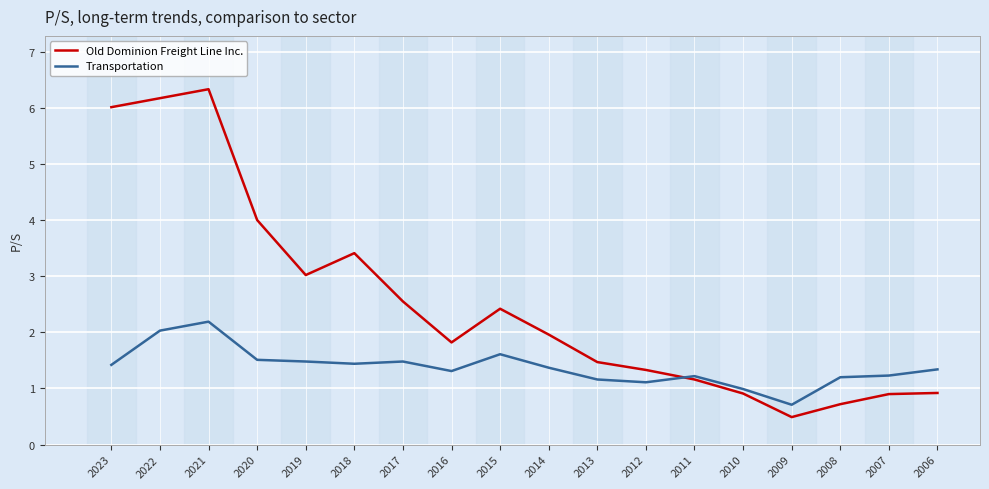

At which category is the sum across all series the highest?

2021